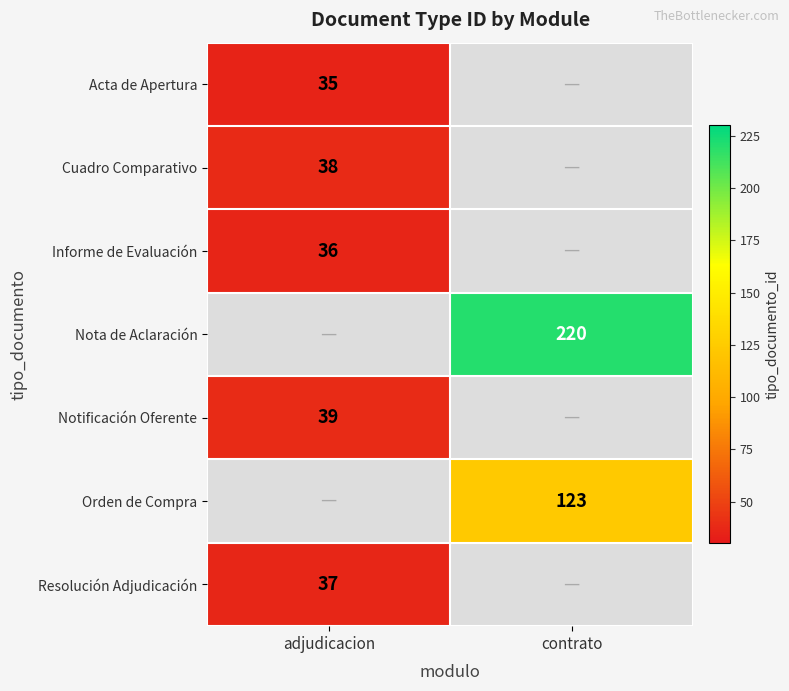

True or false: Nota de Aclaración has a value of 321 at contrato.

False